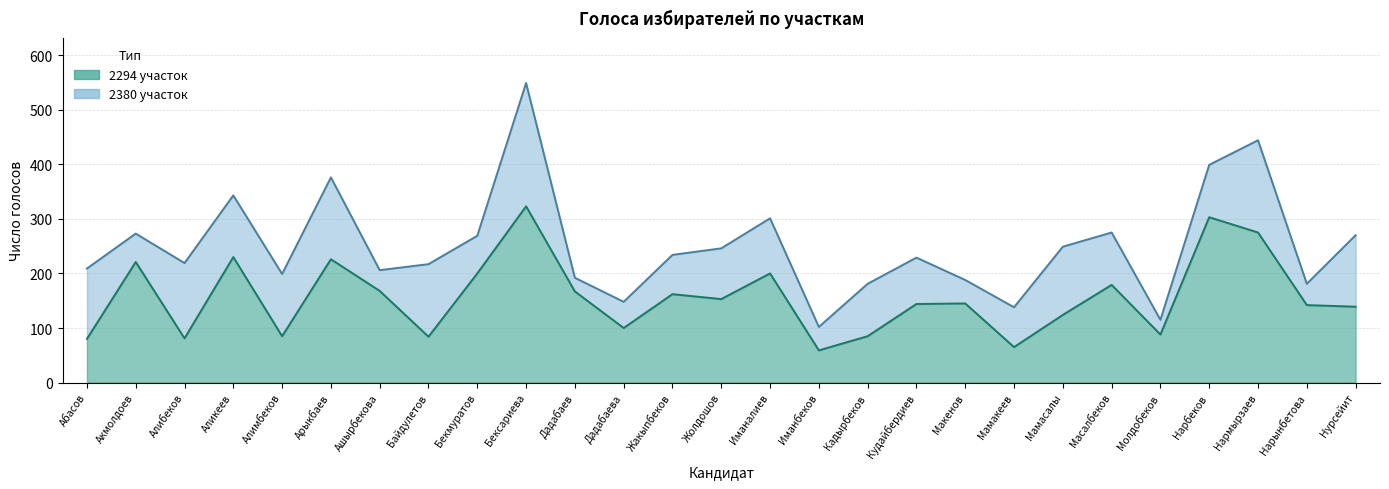

What is the smallest value displayed?

59